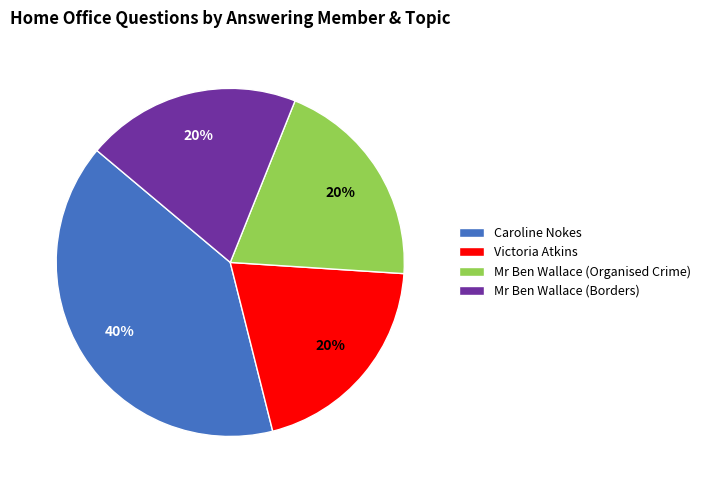

The Mr Ben Wallace (Borders) slice represents 34% of the pie. True or false?

False